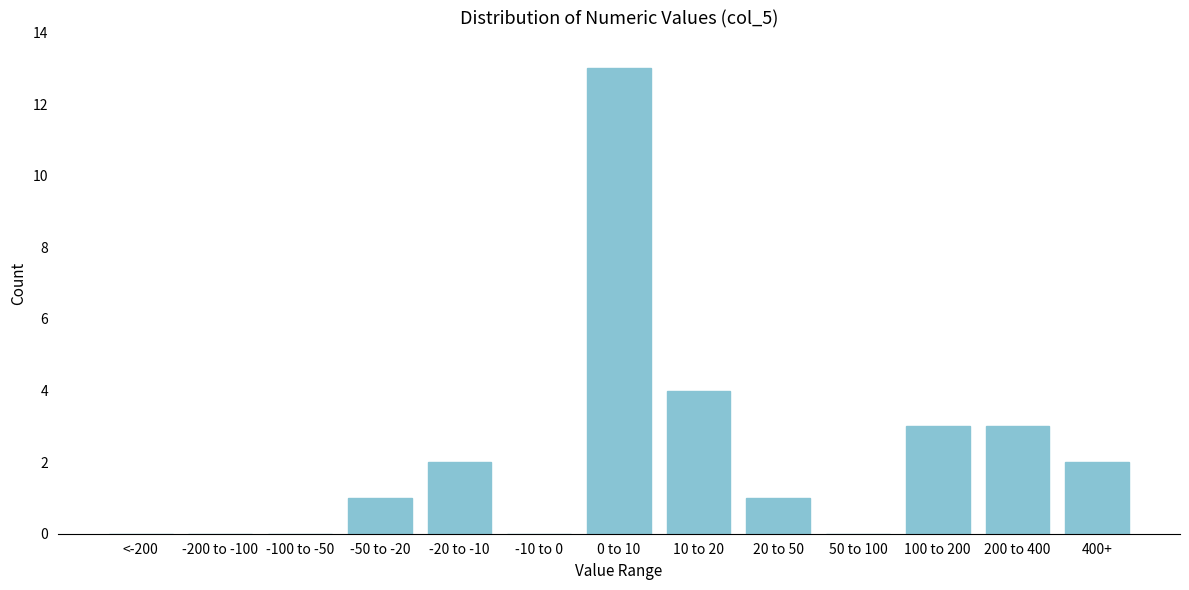

Reading right to left, extract all data points from this chart.

400+=2	200 to 400=3	100 to 200=3	50 to 100=0	20 to 50=1	10 to 20=4	0 to 10=13	-10 to 0=0	-20 to -10=2	-50 to -20=1	-100 to -50=0	-200 to -100=0	<-200=0